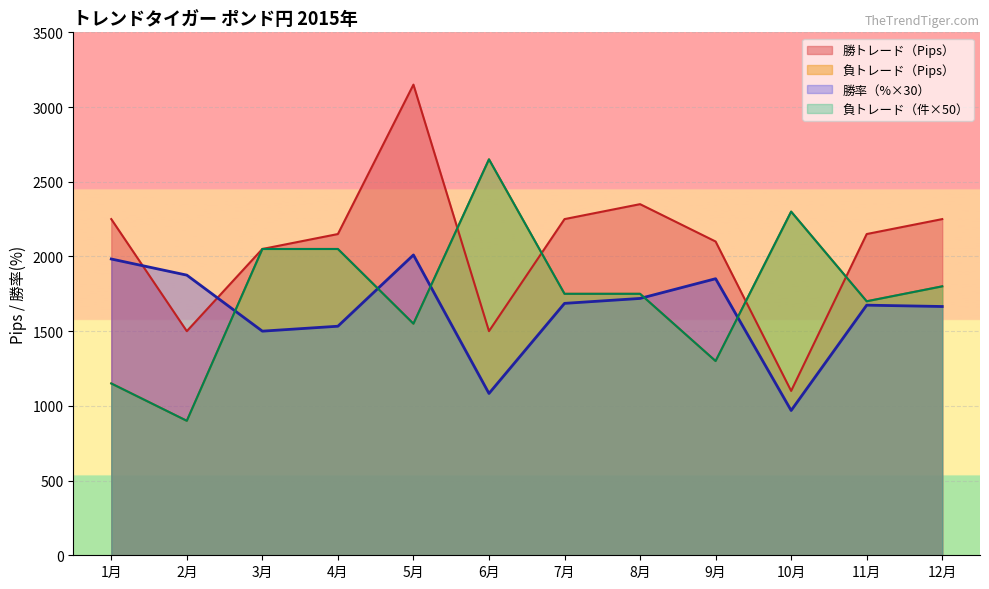

At 12月, list the series in order from largest to smallest.

勝トレード（Pips）, 負トレード, 負トレード（Pips）, 勝率